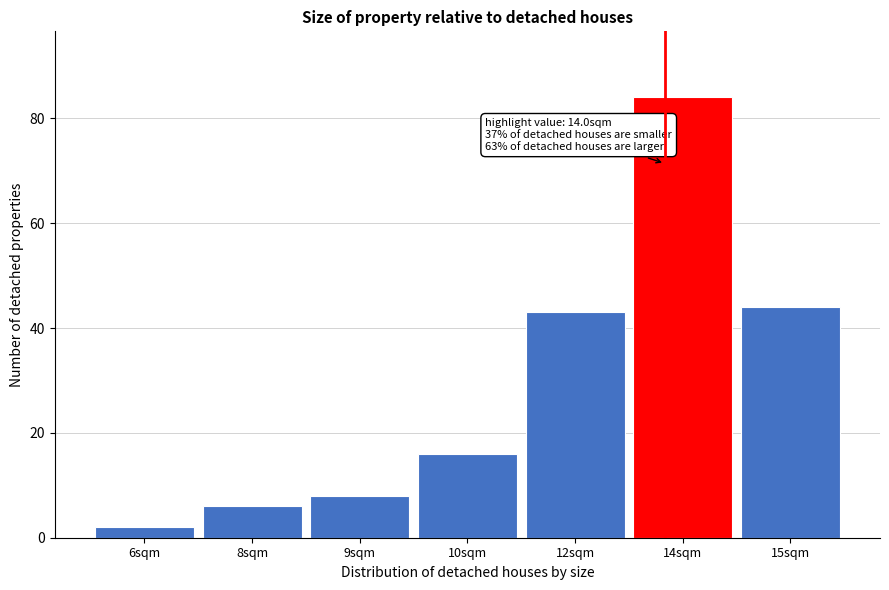

Reading left to right, transcribe all the data shown in this chart.

2	6	8	16	43	84	44